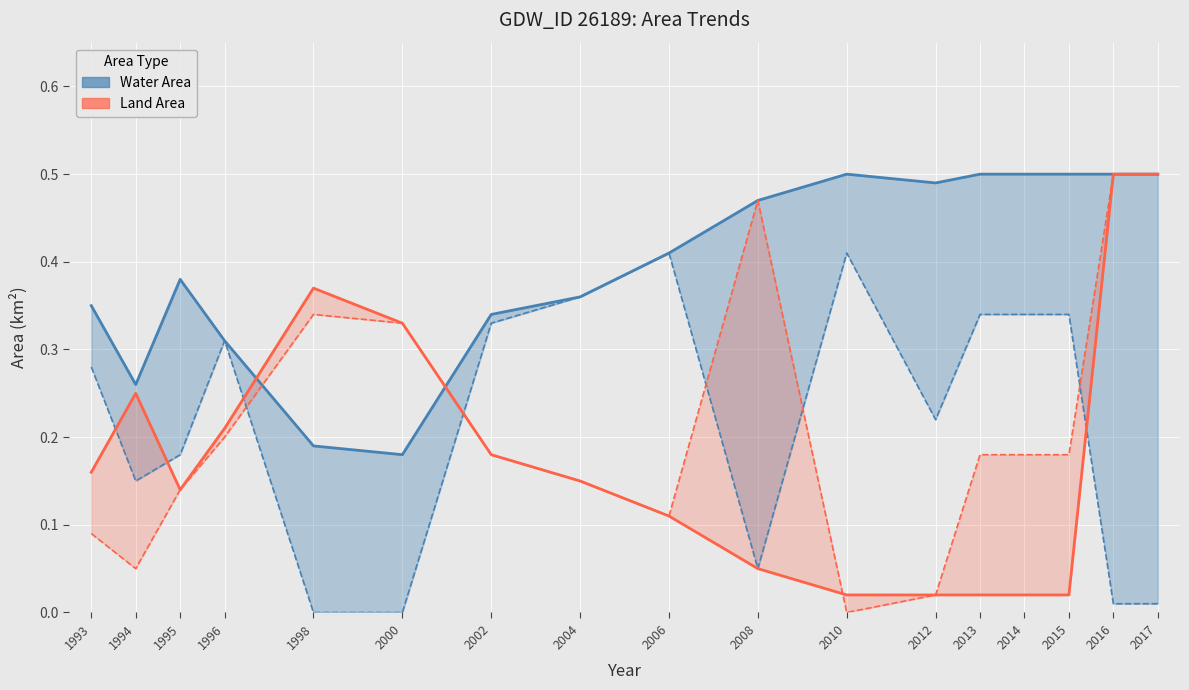

True or false: waterArea (current) has more than 0 points higher than both neighbors.

True